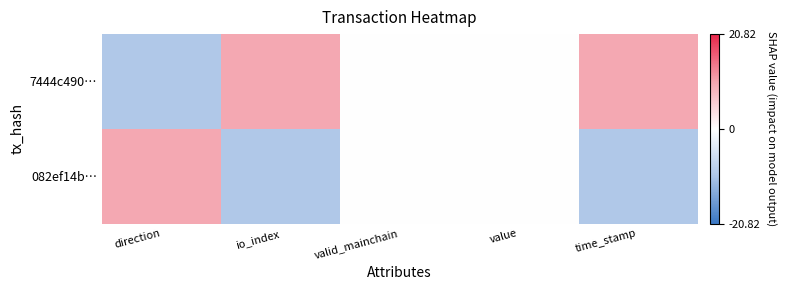

Reading right to left, transcribe all the data shown in this chart.

7444c490…: time_stamp=10	value=0	valid_mainchain=0	io_index=10	direction=-10
082ef14b…: time_stamp=-10	value=0	valid_mainchain=0	io_index=-10	direction=10